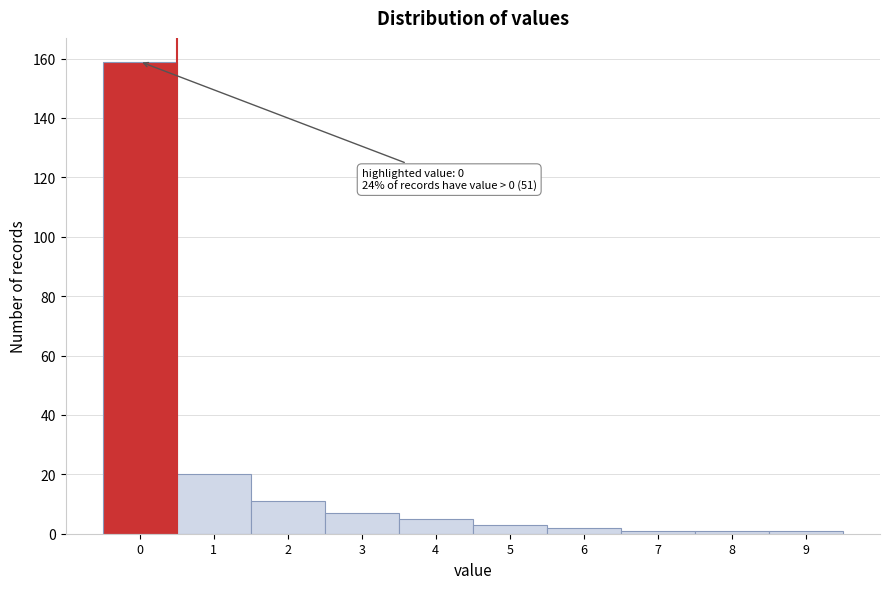

Reading left to right, what are all the values shown in this chart?

159	20	11	7	5	3	2	1	1	1